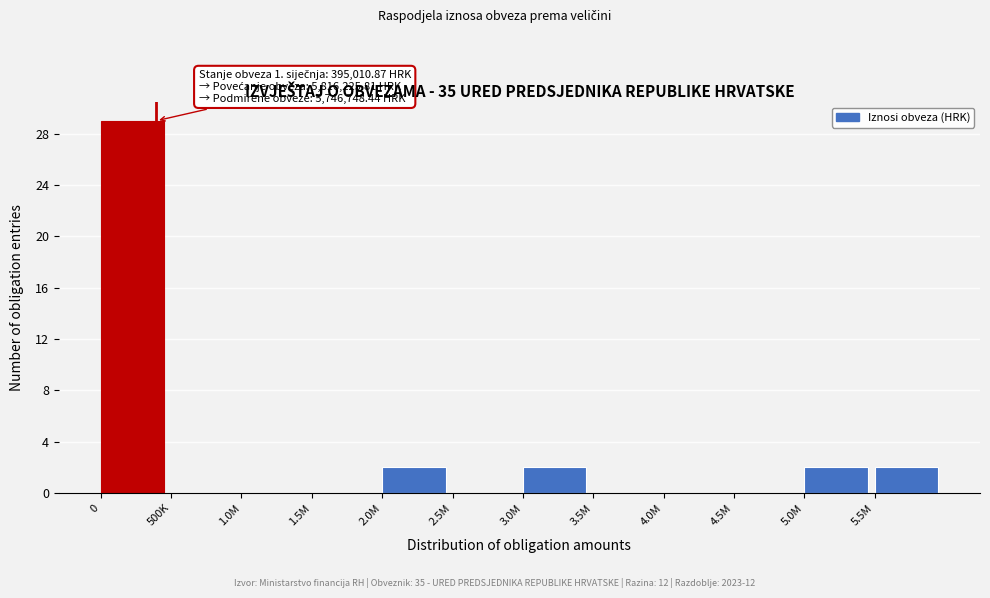

Reading left to right, list all the values displayed in this chart.

0=29	500K=0	1.0M=0	1.5M=0	2.0M=2	2.5M=0	3.0M=2	3.5M=0	4.0M=0	4.5M=0	5.0M=2	5.5M=2